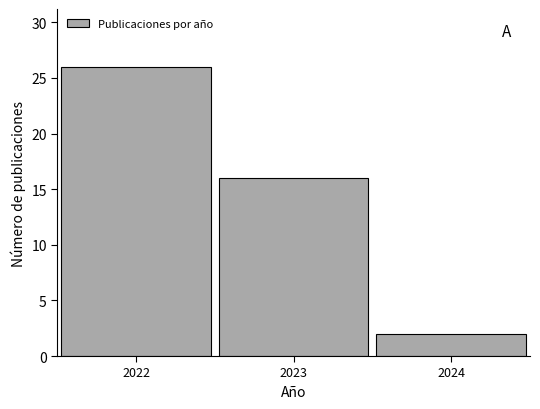

Reading left to right, transcribe all the data shown in this chart.

2022=26	2023=16	2024=2